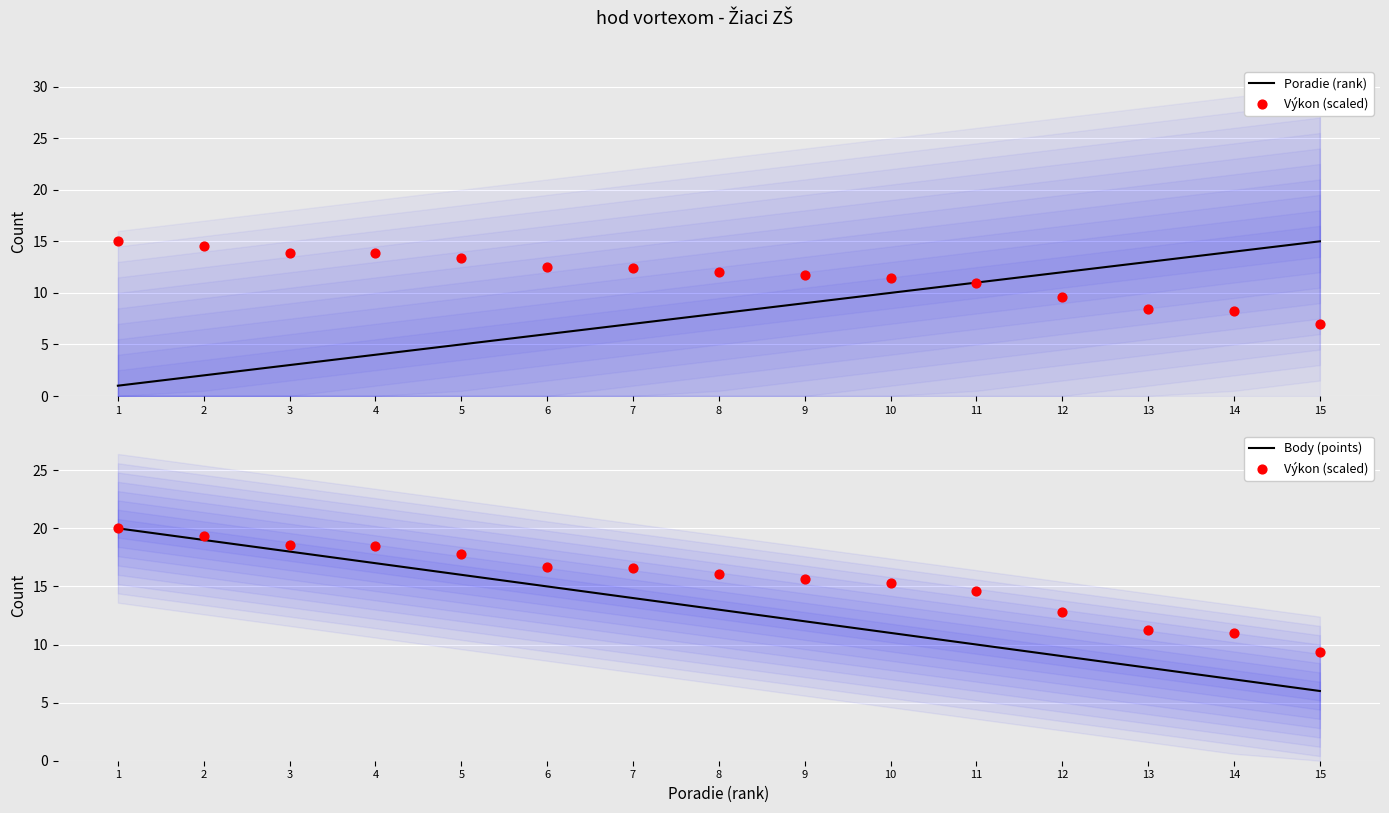

Which series has the largest total across all categories?

Výkon (scaled)